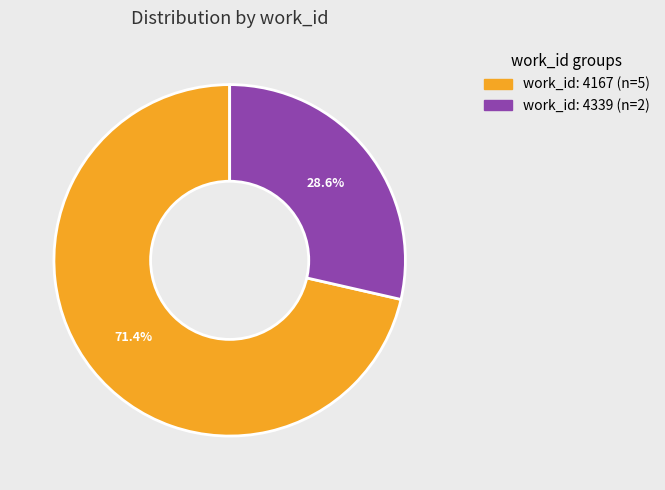

Is there a majority slice in this chart?

Yes